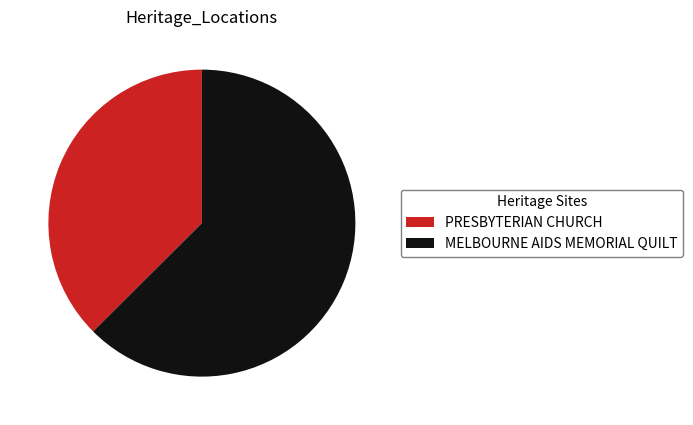

Is it true that PRESBYTERIAN CHURCH is 43% of the pie?

False